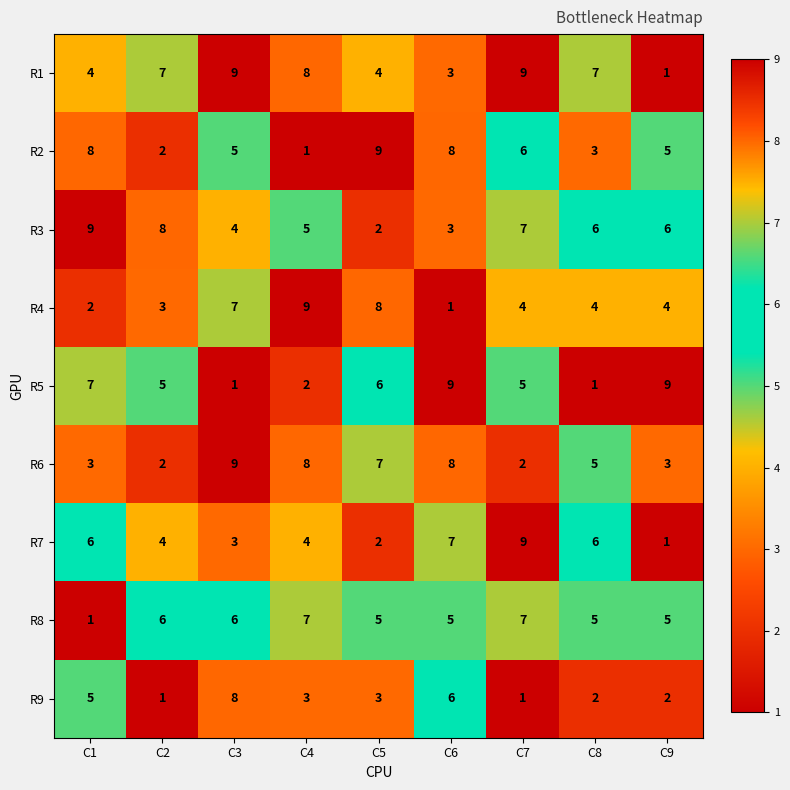

What is the spread (max minus min) of values at C5?

7